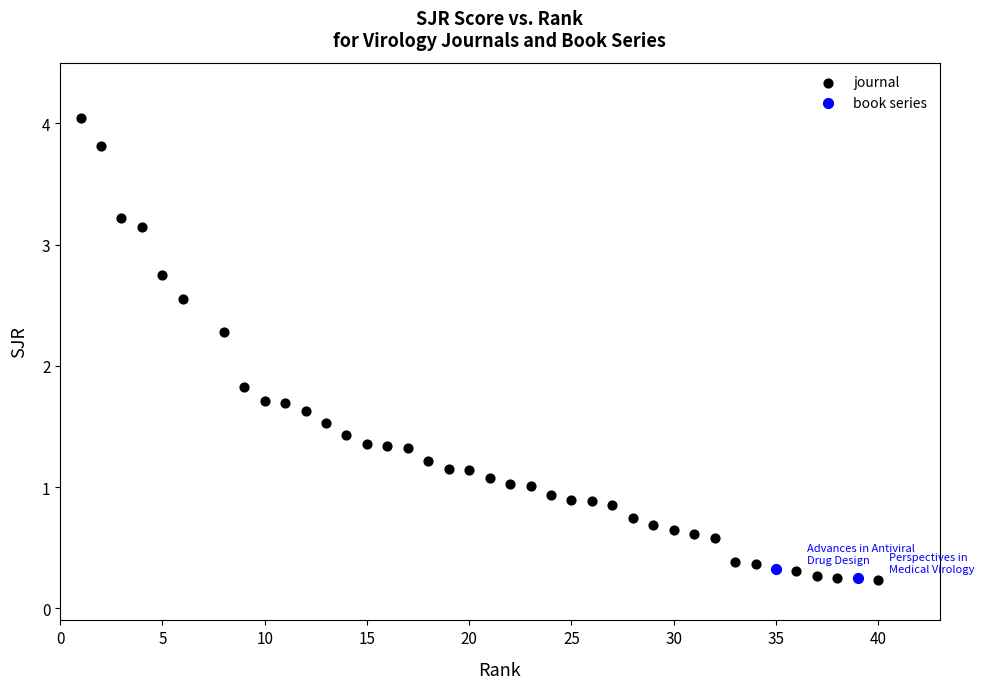

What are all the series names shown in the legend?

journal, book series